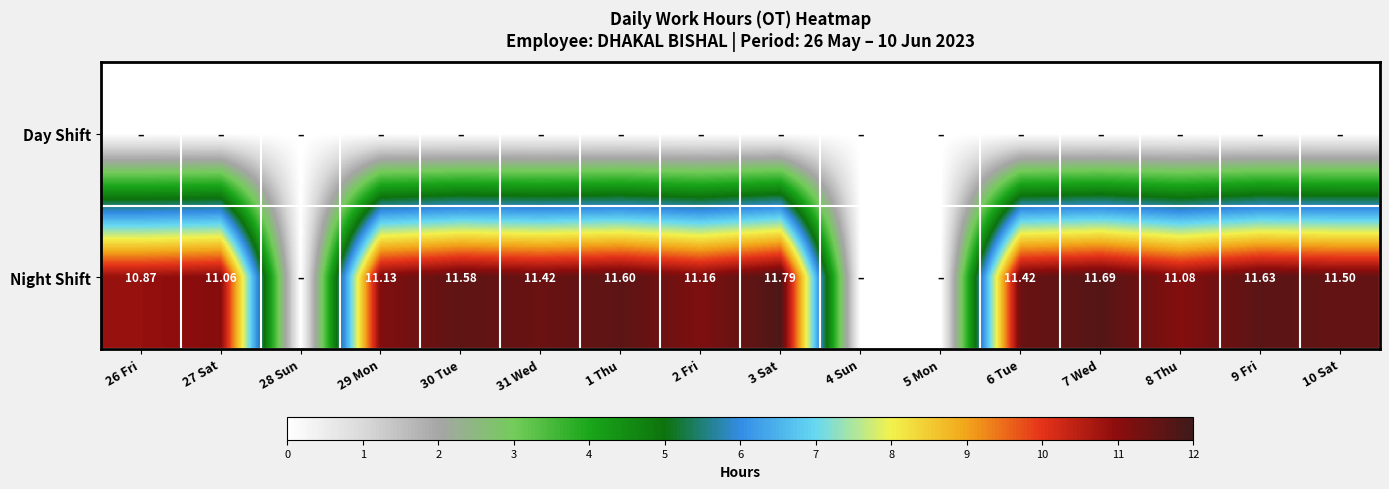

Which category has the highest value in the Night Shift series?

3 Sat